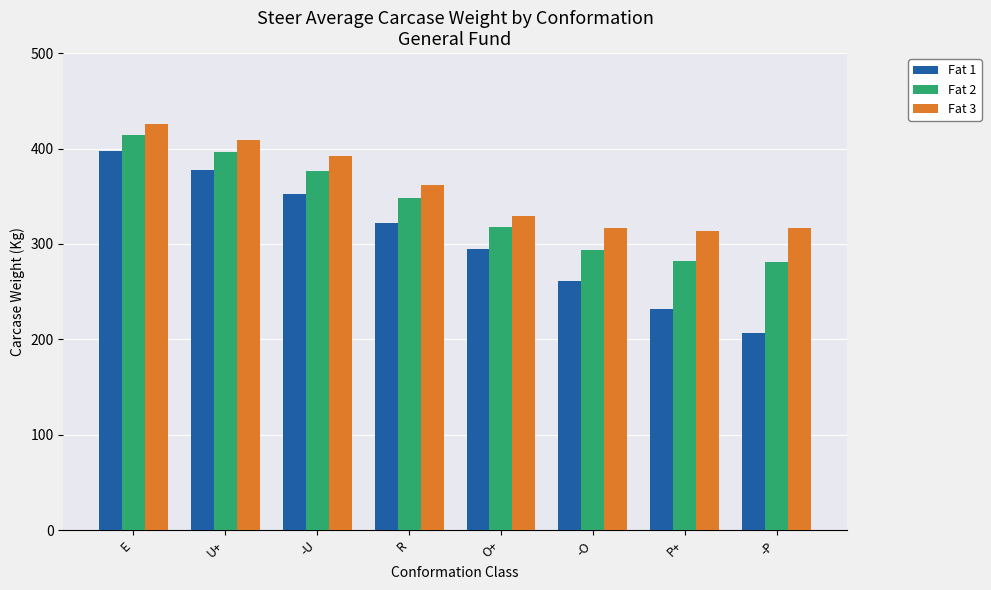

Rank the series by their maximum value, from lowest to highest.

Fat 1, Fat 2, Fat 3